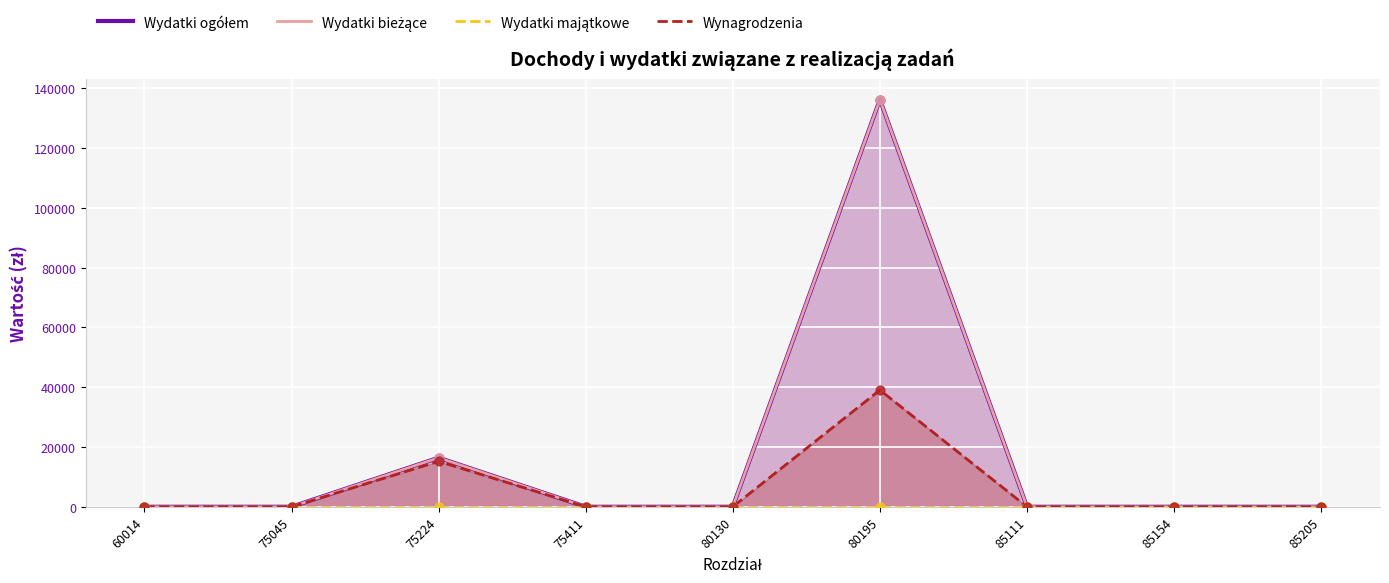

At which category is the sum across all series the highest?

80195